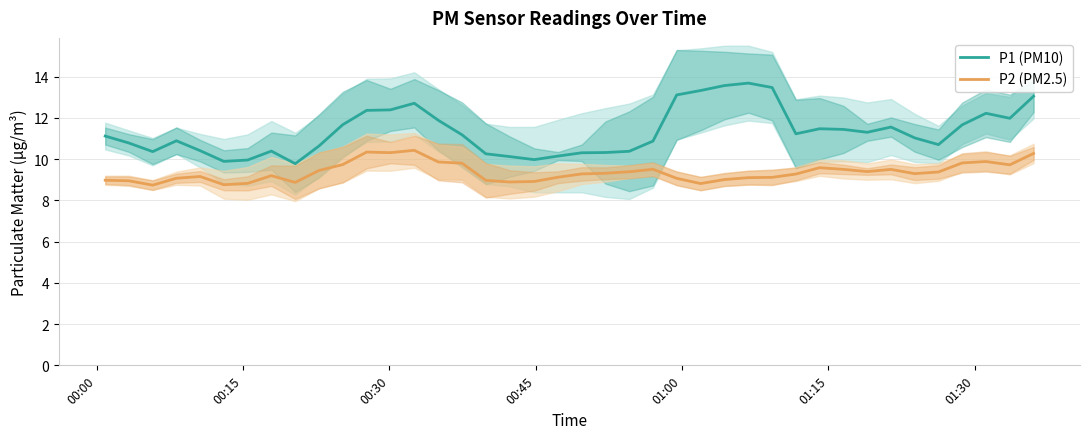

Which series has the largest range (max minus min)?

P1 (PM10)